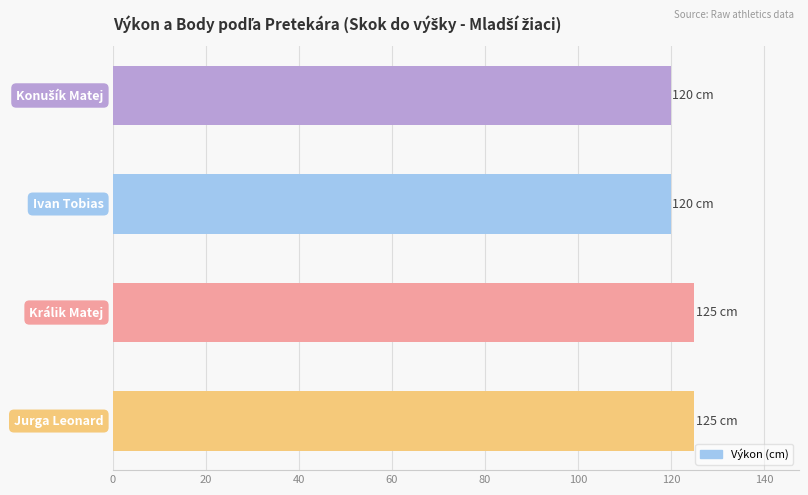

What is the difference between the maximum and second lowest values?

5